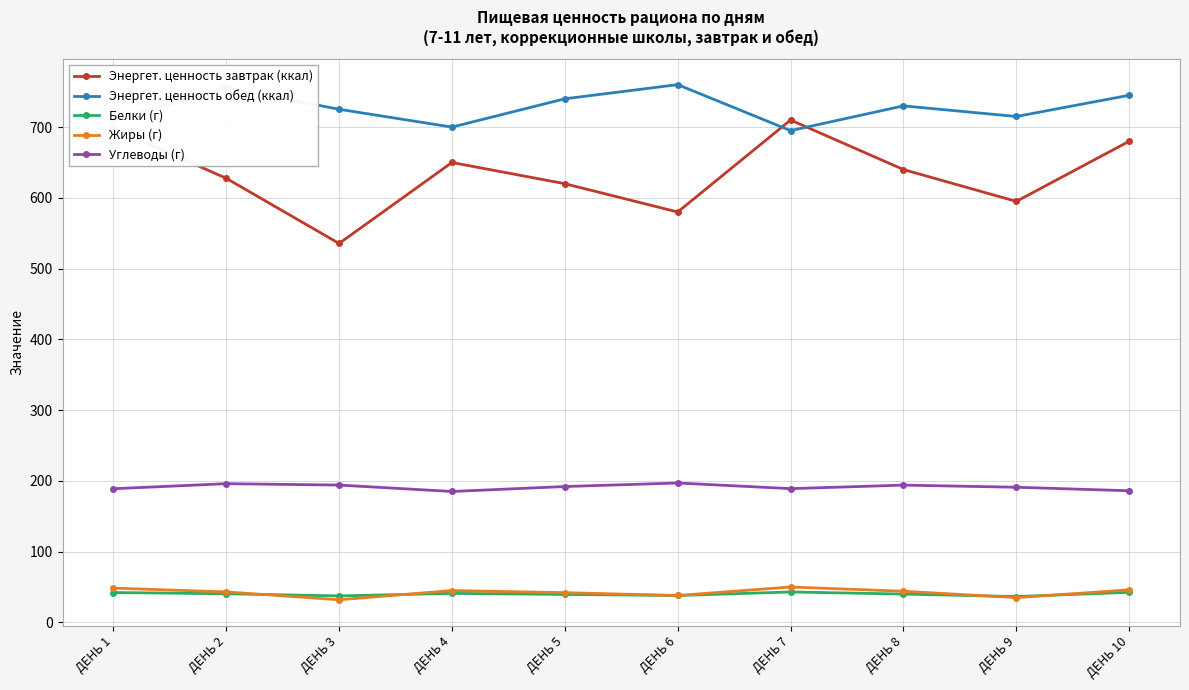

What are all the series names shown in the legend?

Энергет. ценность завтрак (ккал), Энергет. ценность обед (ккал), Белки (г), Жиры (г), Углеводы (г)